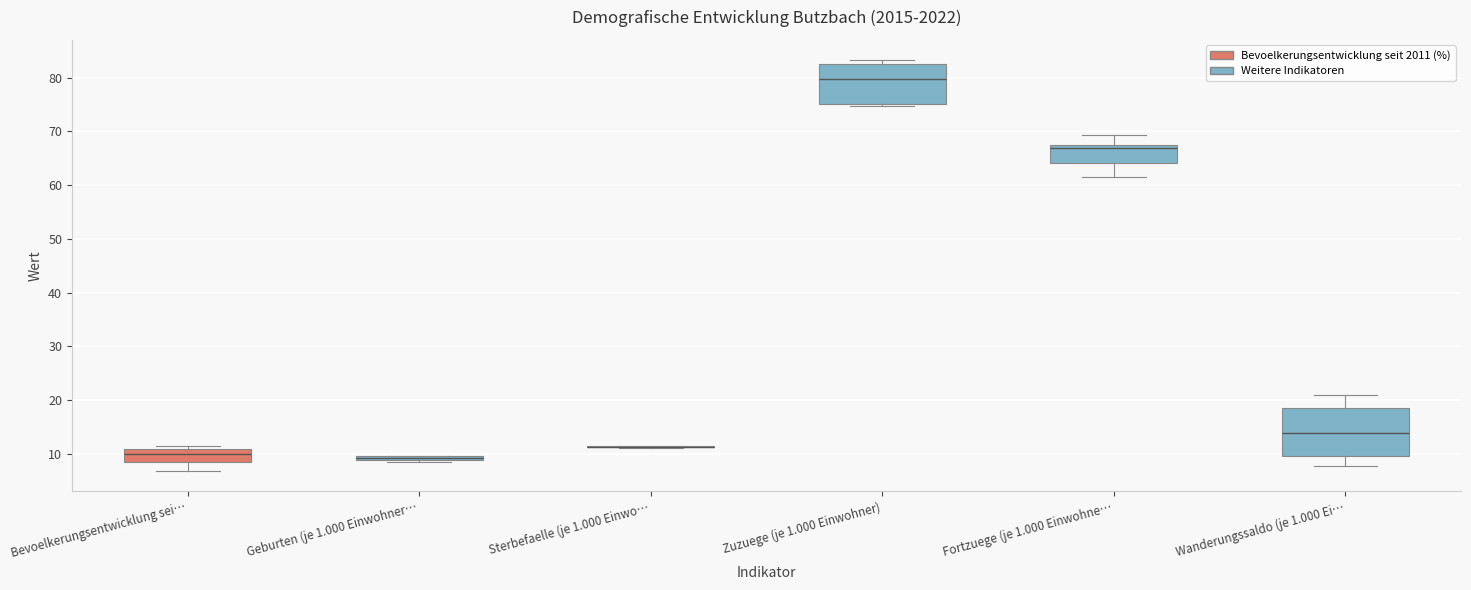

Where is the lower edge of the box for Geburten (je 1.000 Einwohner… on the y-axis? The values are not printed on the chart, so give them approximately, as read against the axis.

9